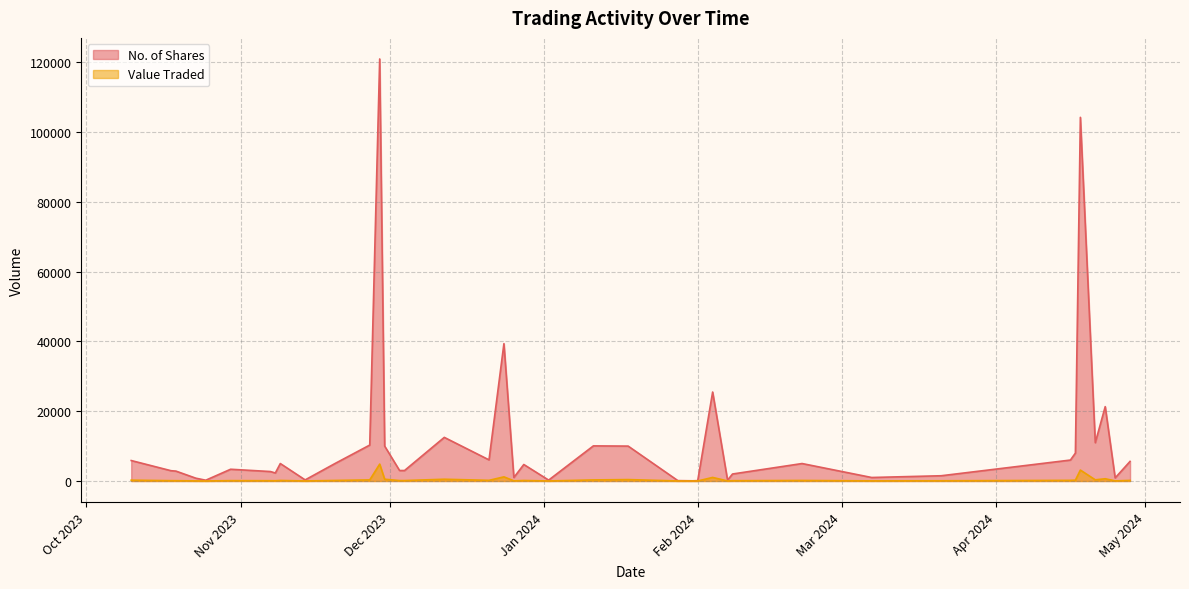

List the series in order of their overall mean, highest first.

No. of Shares, Value Traded